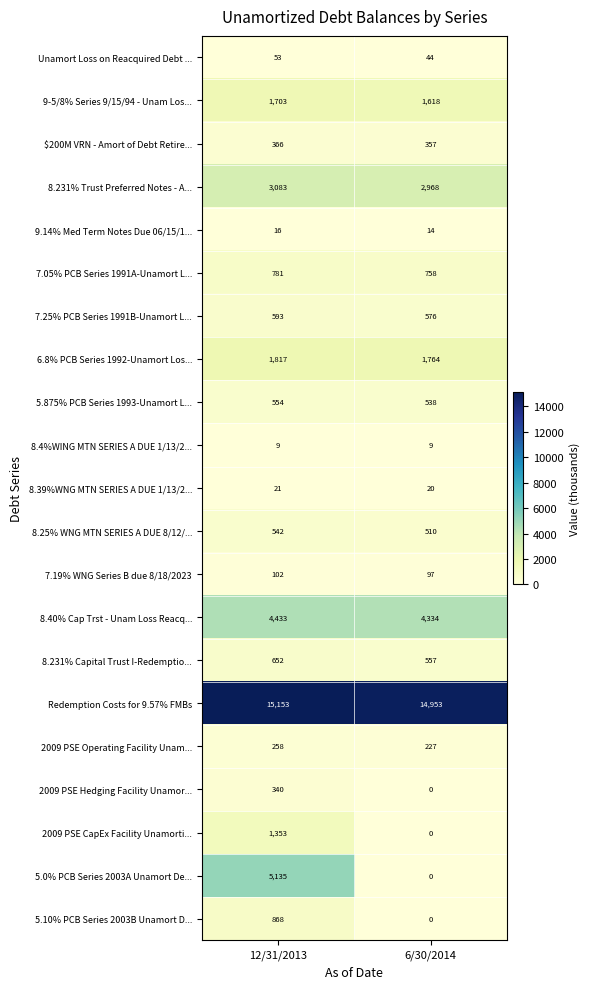

How many categories are shown in the chart?

2